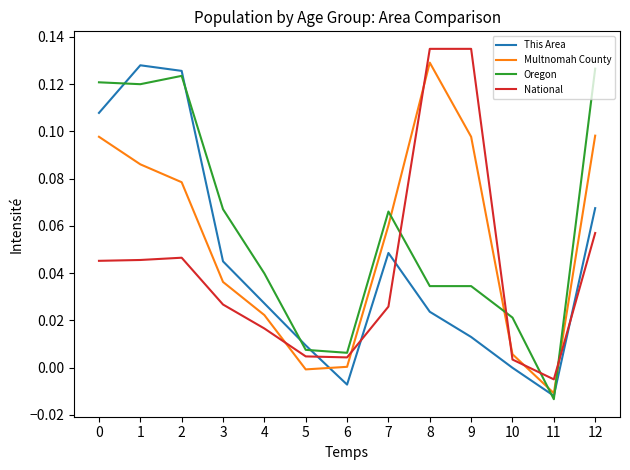

Between 1 and 5, which series saw the biggest shift?

This Area